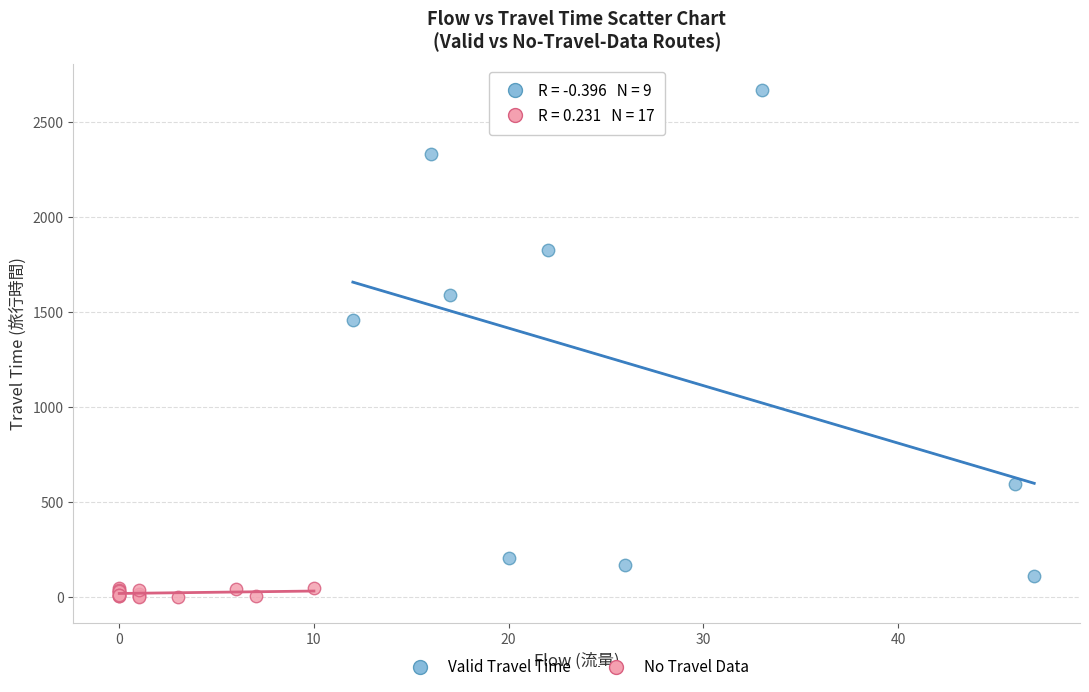

Which series has the largest Y range (max minus min)?

Valid Travel Time